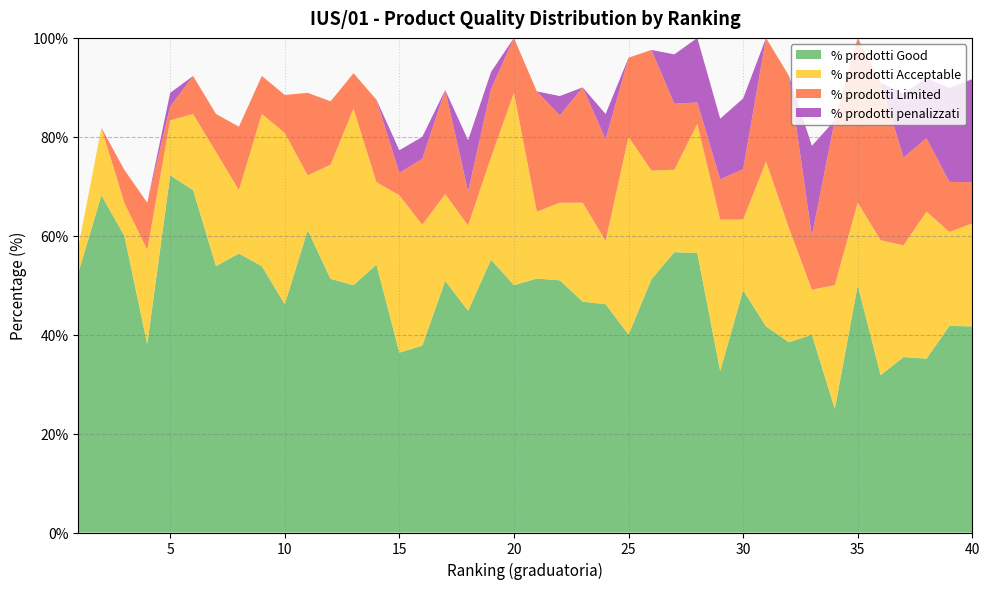

Reading left to right, list all the values displayed in this chart.

% prodotti Good: 1=52.6	2=68.2	3=60.0	4=38.1	5=72.2	6=69.2	7=53.9	8=56.4	9=53.9	10=46.1	11=61.1	12=51.3	13=50.0	14=54.2	15=36.4	16=37.8	17=50.9	18=44.8	19=55.2	20=50.0	21=51.4	22=51.0	23=46.7	24=46.1	25=40.0	26=51.2	27=56.7	28=56.5	29=32.6	30=49.0	31=41.7	32=38.5	33=40.0	34=25.0	35=50.0	36=31.8	37=35.5	38=35.1	39=41.8	40=41.7
% prodotti Acceptable: 1=5.3	2=13.6	3=6.7	4=19.1	5=11.1	6=15.4	7=23.1	8=12.8	9=30.8	10=34.6	11=11.1	12=23.1	13=35.7	14=16.7	15=31.8	16=24.4	17=17.5	18=17.2	19=20.7	20=38.9	21=13.5	22=15.7	23=20.0	24=12.8	25=40.0	26=21.9	27=16.7	28=26.1	29=30.6	30=14.3	31=33.3	32=23.1	33=9.1	34=25.0	35=16.7	36=27.3	37=22.6	38=29.7	39=19.0	40=20.8
% prodotti Limited: 1=0.0	2=0.0	3=6.7	4=9.5	5=2.8	6=7.7	7=7.7	8=12.8	9=7.7	10=7.7	11=16.7	12=12.8	13=7.1	14=16.7	15=4.5	16=13.3	17=21.1	18=6.9	19=13.8	20=11.1	21=24.3	22=17.6	23=23.3	24=20.5	25=16.0	26=24.4	27=13.3	28=4.3	29=8.2	30=10.2	31=25.0	32=30.8	33=10.9	34=33.3	35=33.3	36=31.8	37=17.7	38=14.9	39=10.1	40=8.3
% prodotti penalizzati: 1=0.0	2=0.0	3=0.0	4=0.0	5=2.8	6=0.0	7=0.0	8=0.0	9=0.0	10=0.0	11=0.0	12=0.0	13=0.0	14=0.0	15=4.5	16=4.4	17=0.0	18=10.3	19=3.5	20=0.0	21=0.0	22=3.9	23=0.0	24=5.1	25=0.0	26=0.0	27=10.0	28=13.0	29=12.2	30=14.3	31=0.0	32=0.0	33=18.2	34=0.0	35=0.0	36=0.0	37=12.9	38=12.2	39=19.0	40=20.8